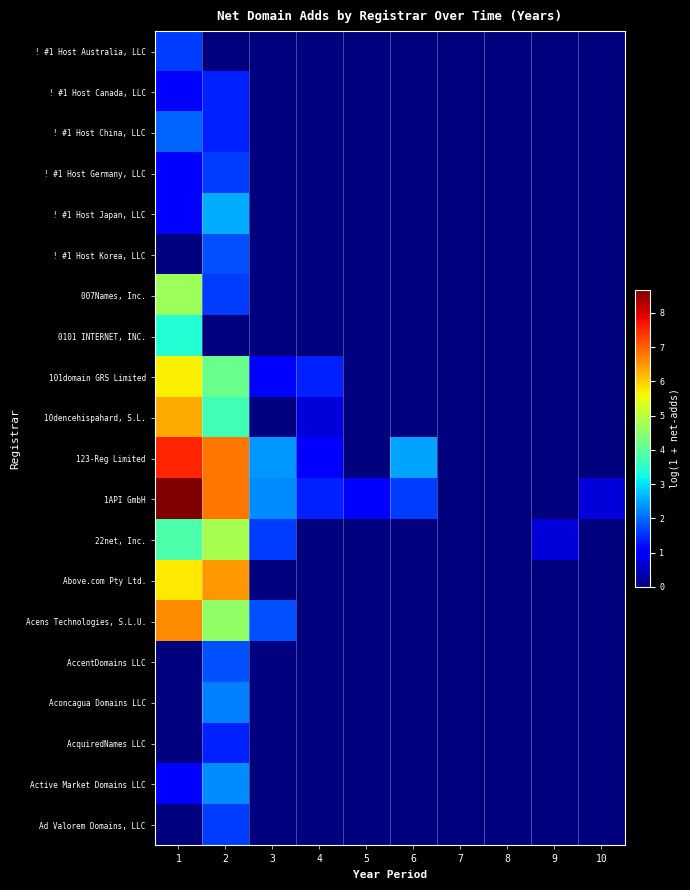

At how many categories does at least one series exceed 7?

1